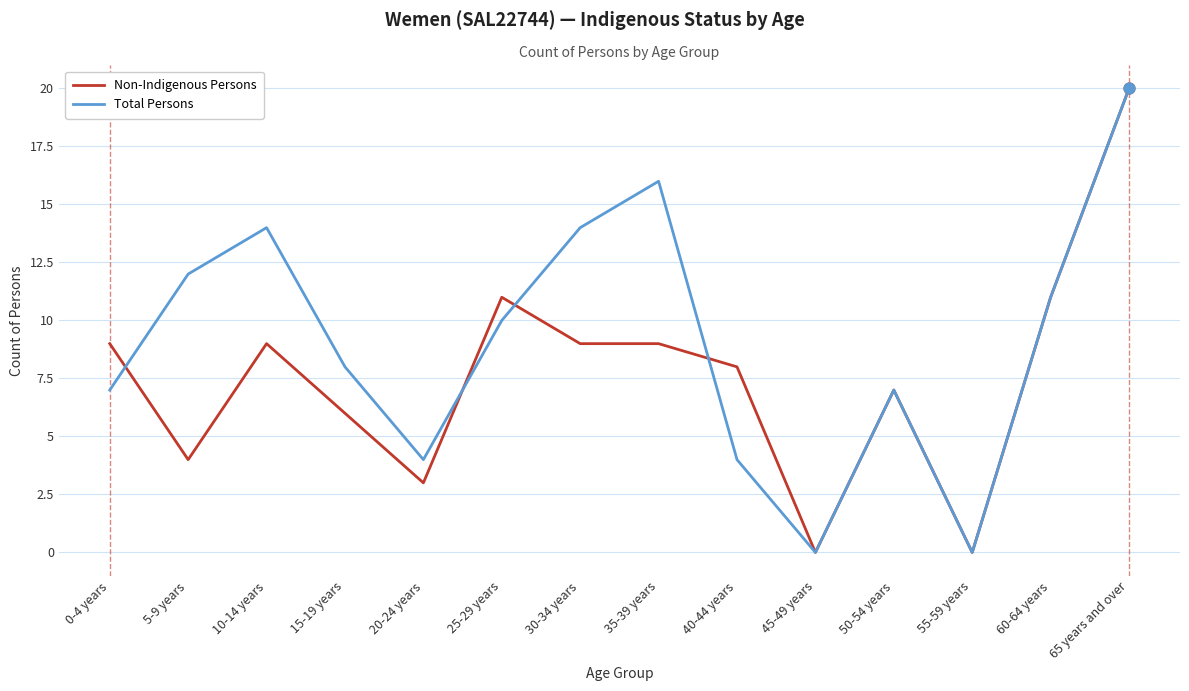

What are all the series names shown in the legend?

Non-Indigenous Persons, Total Persons